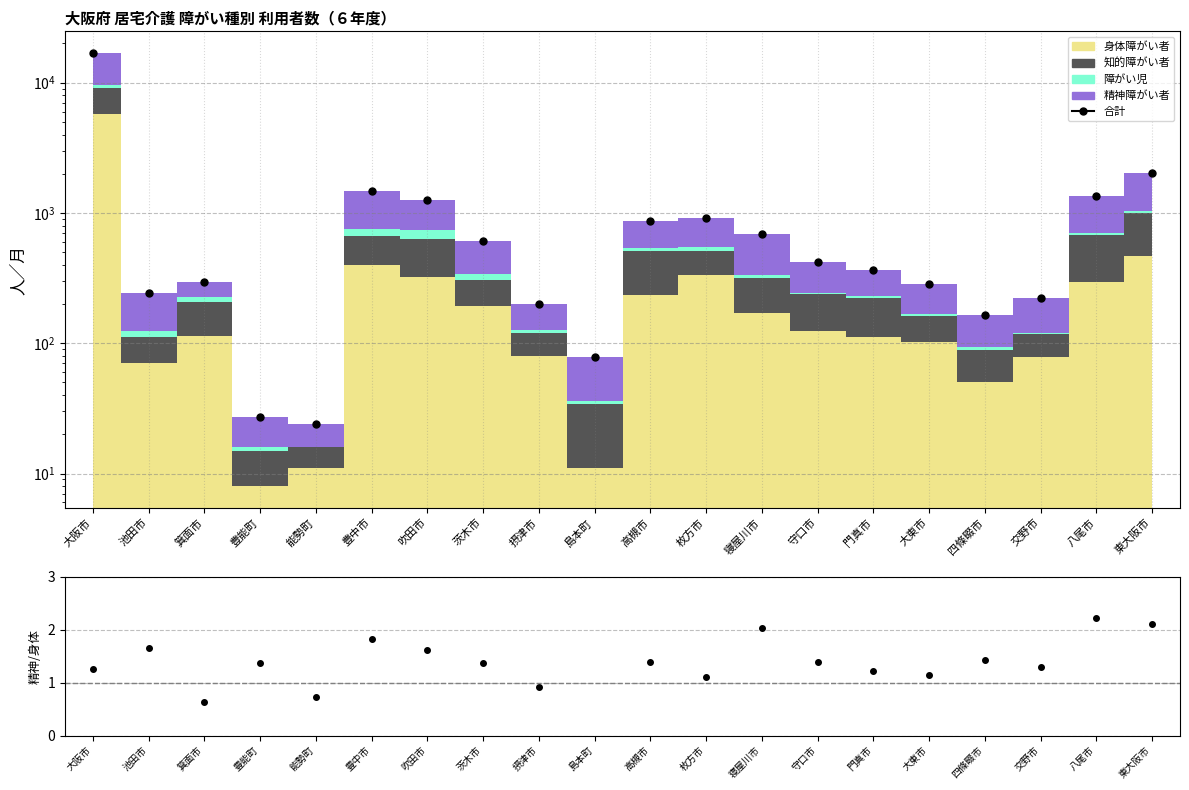

True or false: 合計 has a value of 200.0 at 摂津市.

True